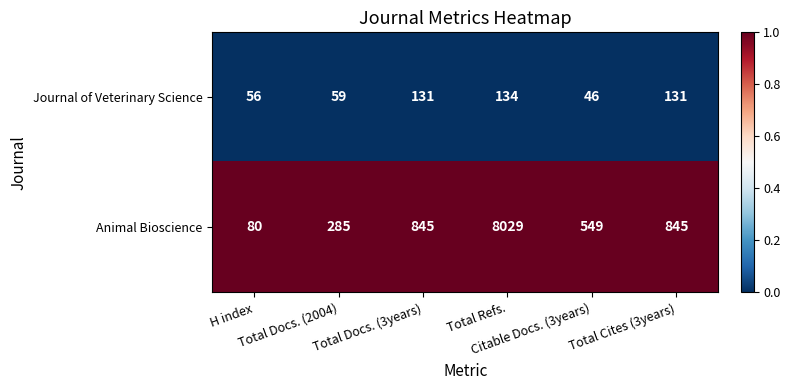

Which series has the largest total across all categories?

Animal Bioscience